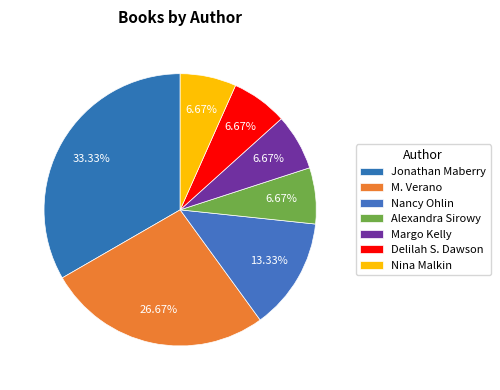

Does any single category account for the majority?

No